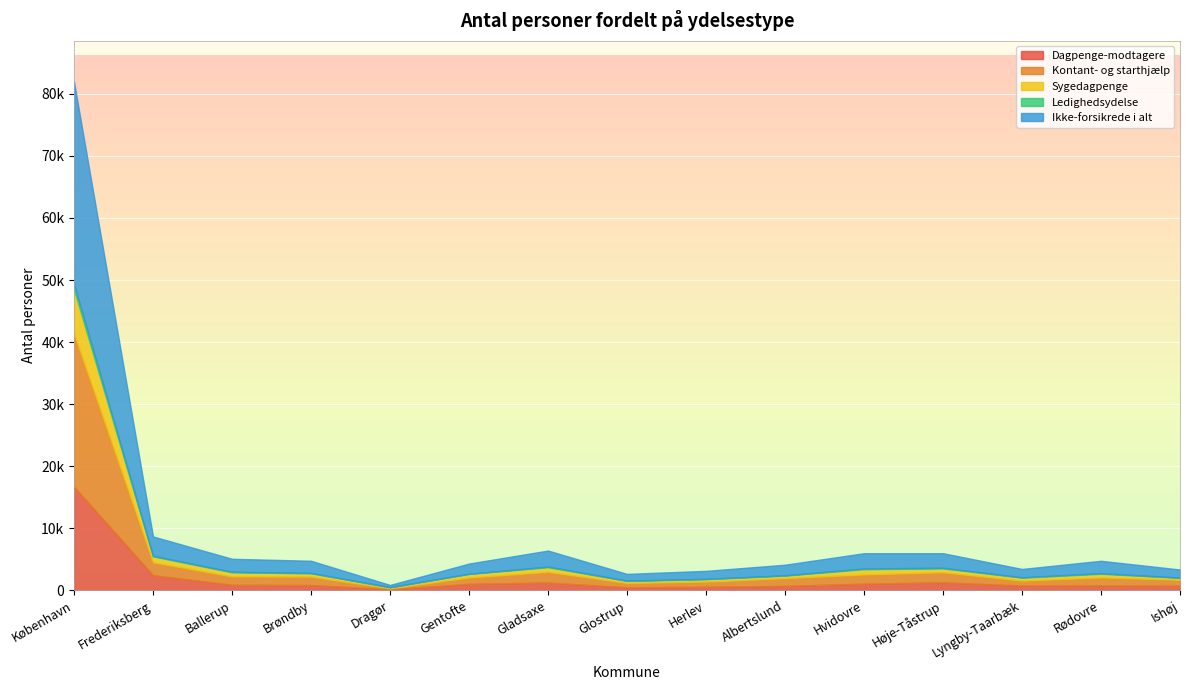

List the labels in order of Ikke-forsikrede i alt value, largest first.

København, Frederiksberg, Gladsaxe, Hvidovre, Høje-Tåstrup, Ballerup, Rødovre, Brøndby, Albertslund, Gentofte, Lyngby-Taarbæk, Ishøj, Herlev, Glostrup, Dragør